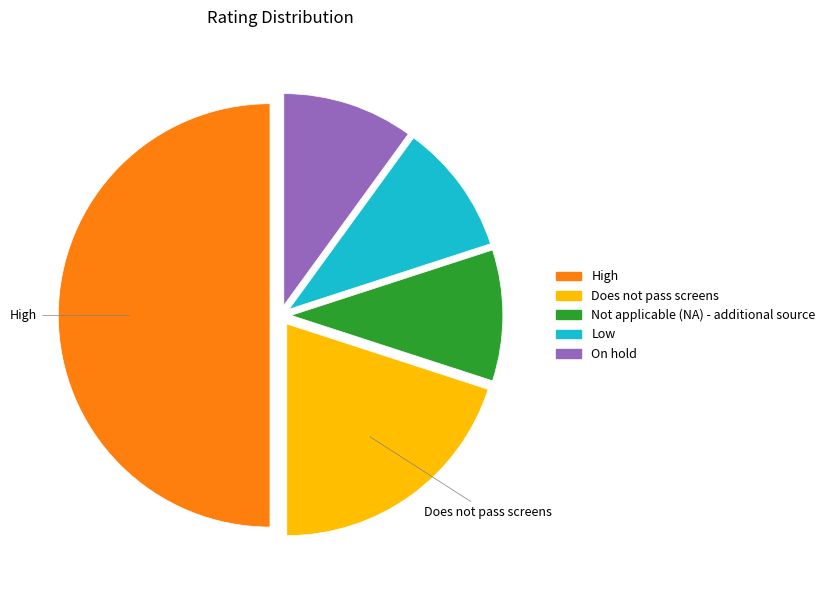

Which slice is the largest?

High